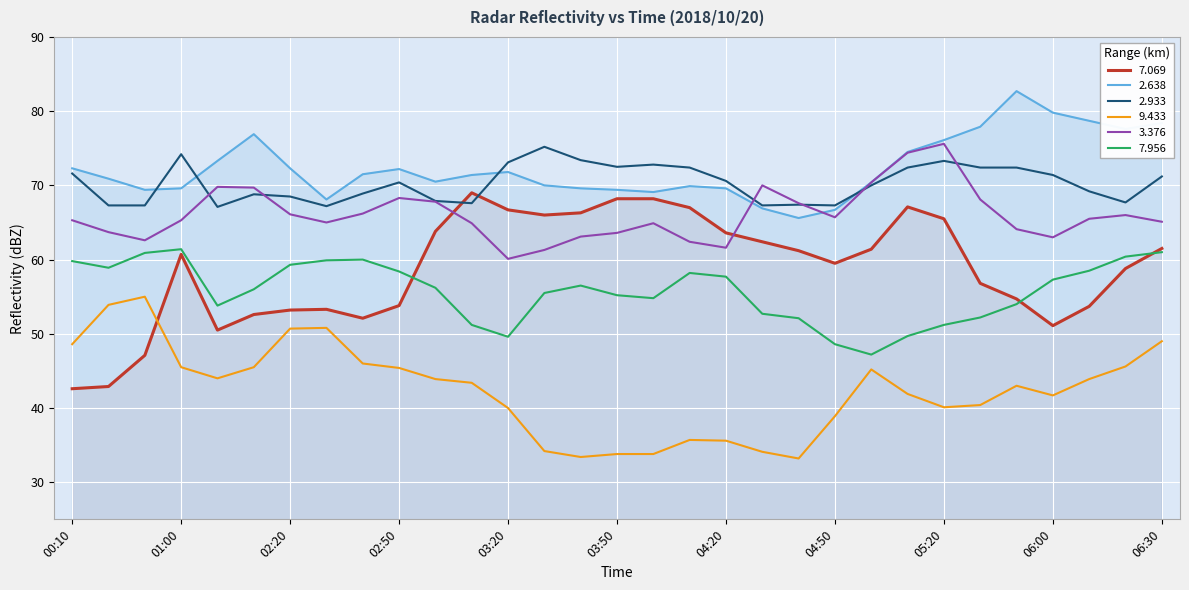

How many distinct data groups are displayed?

6